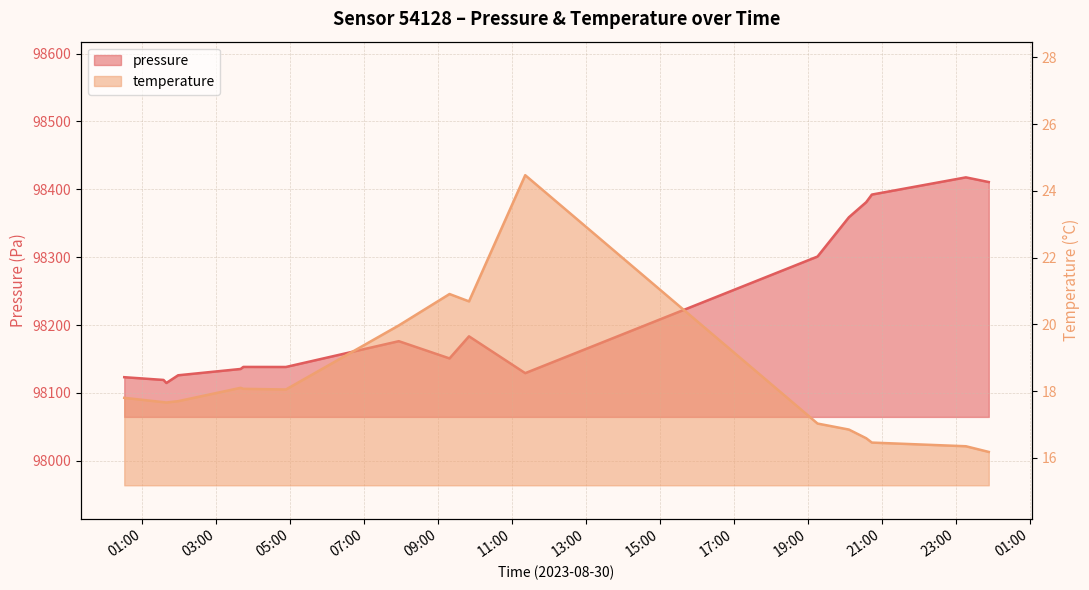

Reading right to left, extract all data points from this chart.

pressure: 98410.7	98417.6	98392.2	98381.0	98358.8	98300.9	98129.1	98183.3	98150.8	98176.2	98138.1	98138.2	98135.2	98125.9	98114.6	98119.0	98123.1
temperature: 16.2	16.4	16.5	16.6	16.9	17.0	24.5	20.7	20.9	20.0	18.1	18.1	18.1	17.7	17.7	17.7	17.8